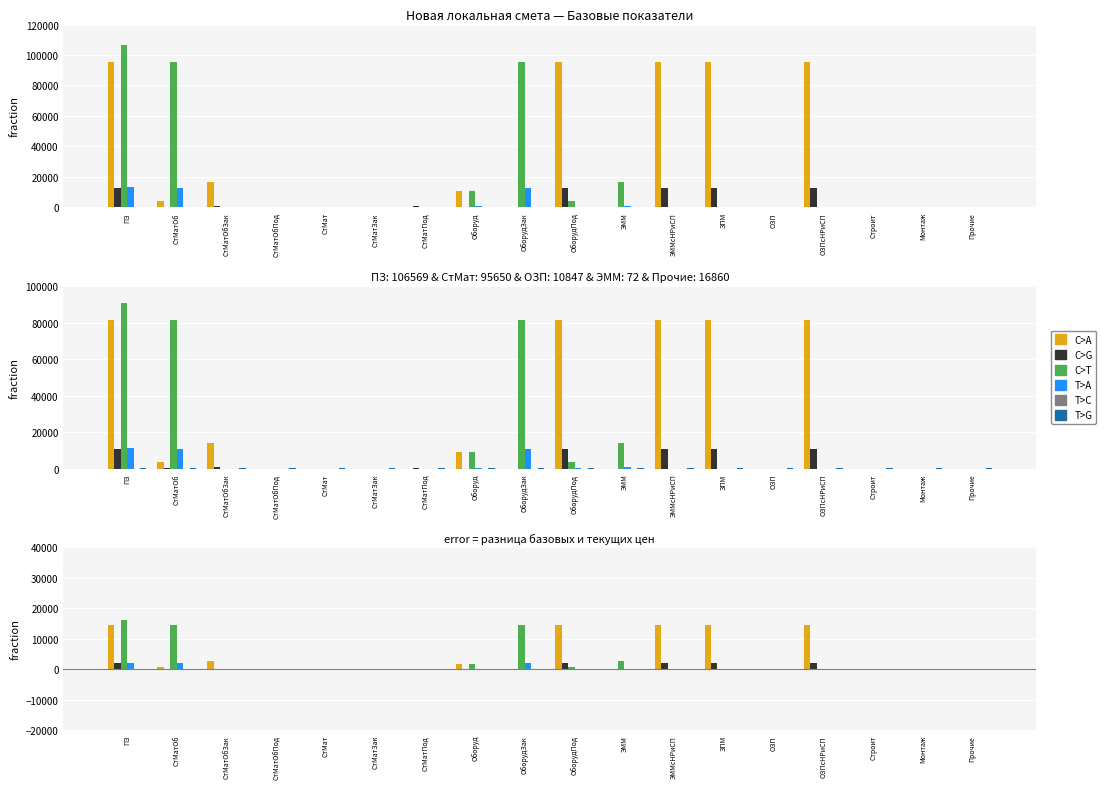

Is the value of C>T at СтМат greater than the value of C>G at СтМатОбПод?

No